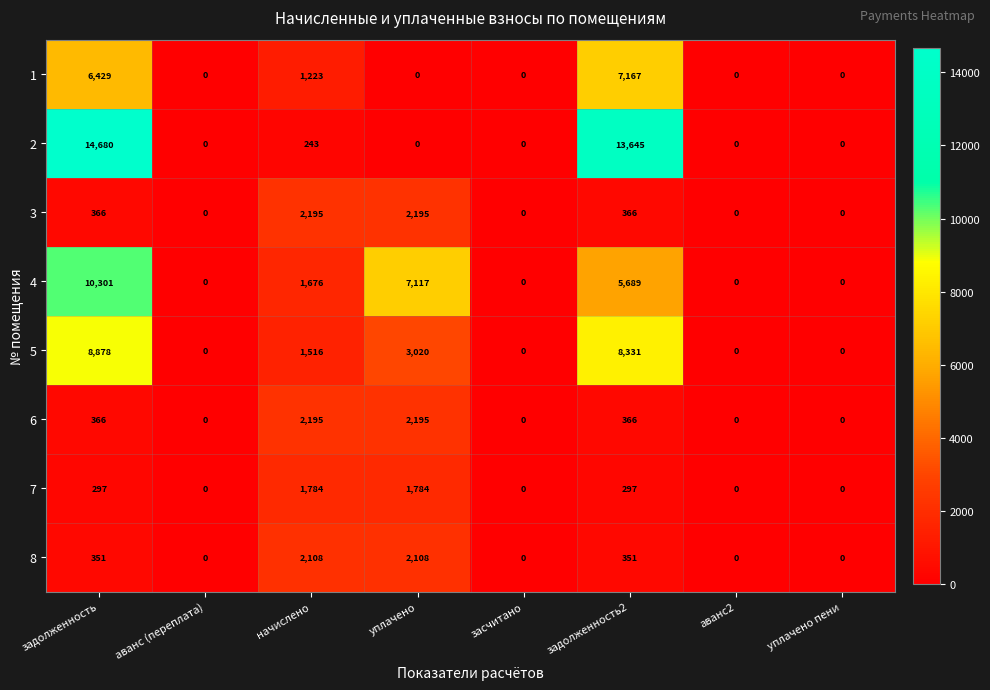

What is the difference between the maximum and minimum values in the 6 series?

2195